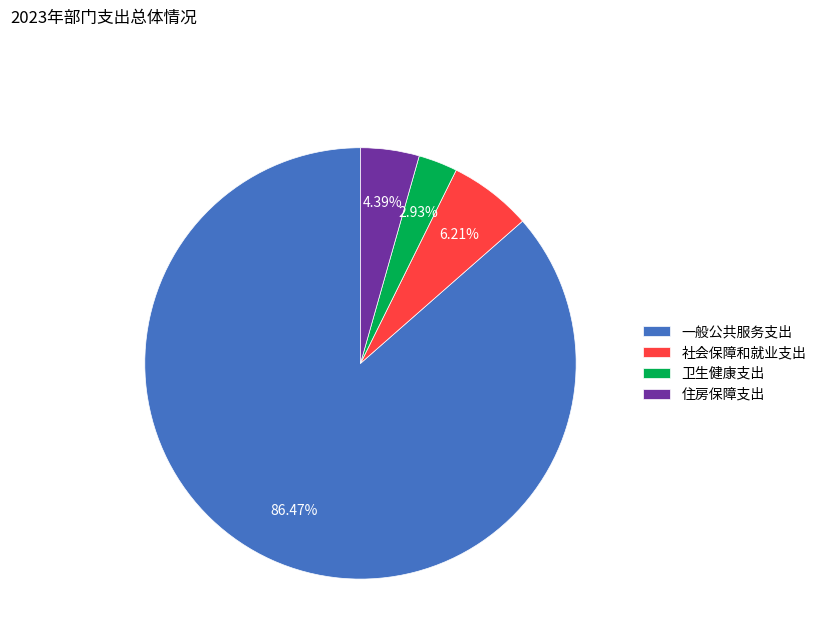

How many slices are in this pie chart?

4